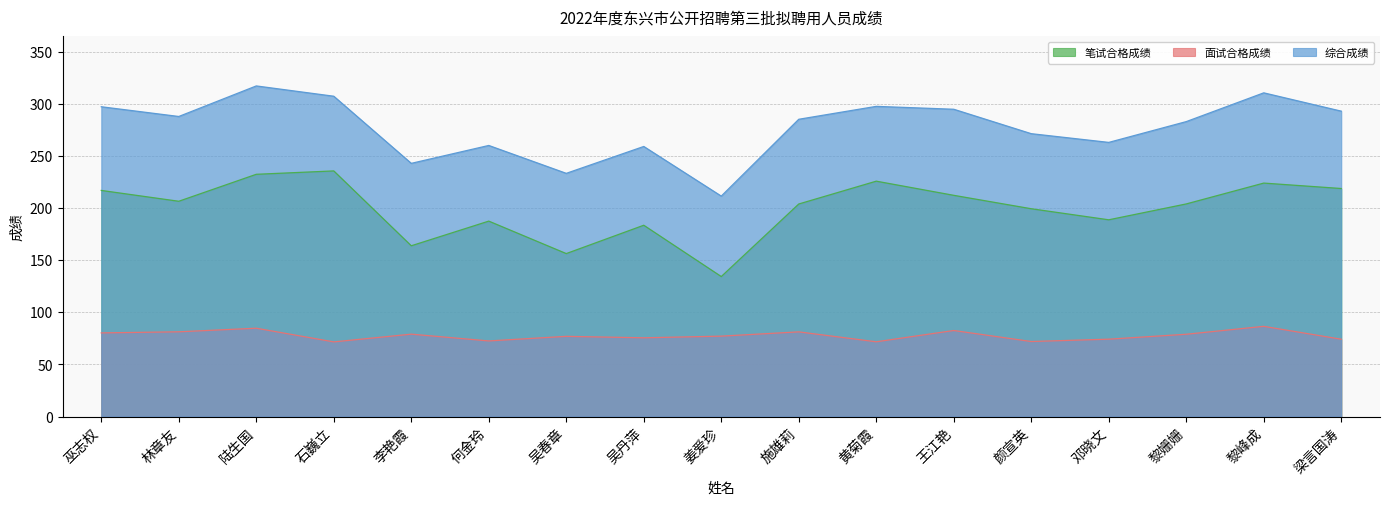

How many interior local valleys does the 笔试合格成绩 series have?

5